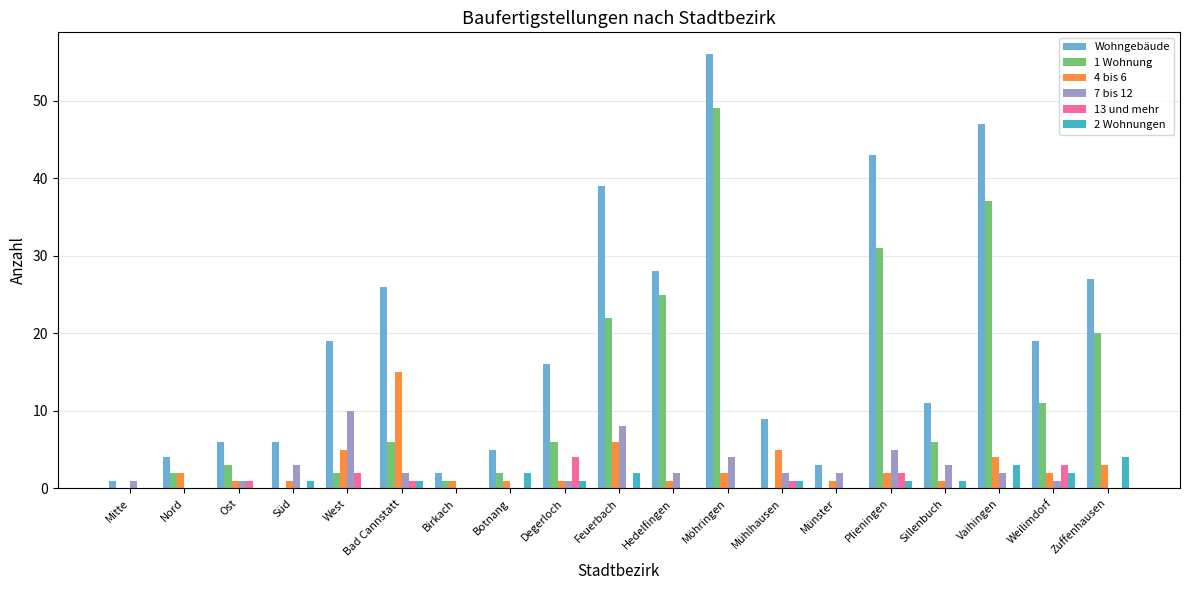

What is the average value of the 13 und mehr series?

1